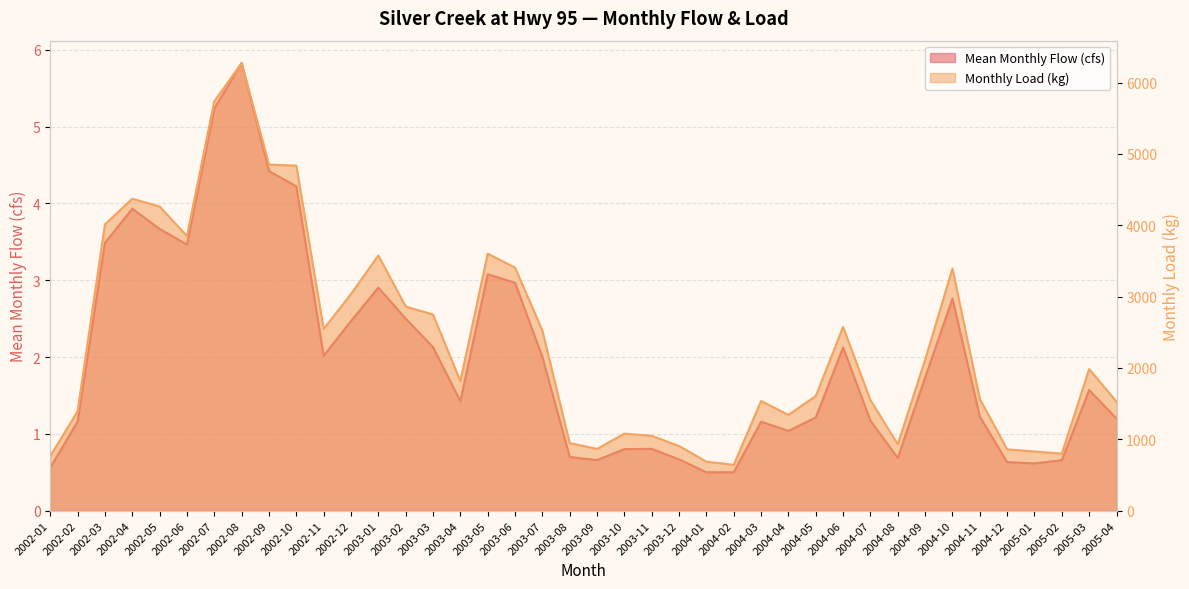

What is the minimum value shown in the chart?

0.5